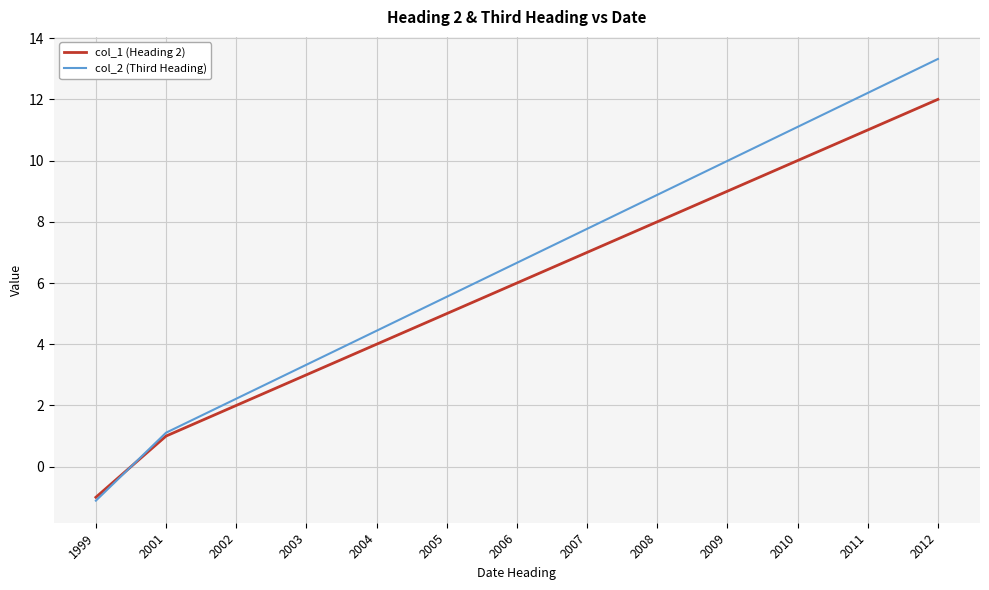

Which category has the lowest value across all series?

1999